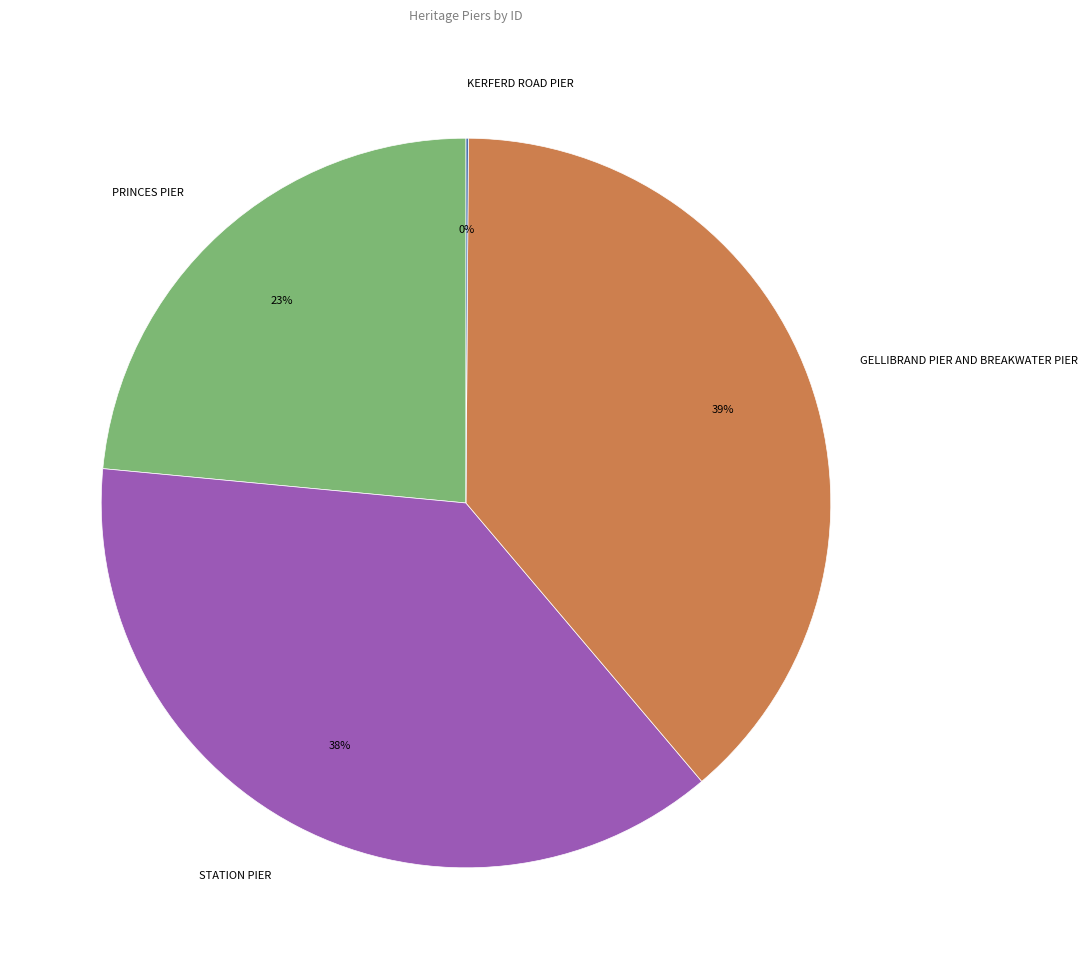

To the nearest percent, what is the average slice percentage?

25%